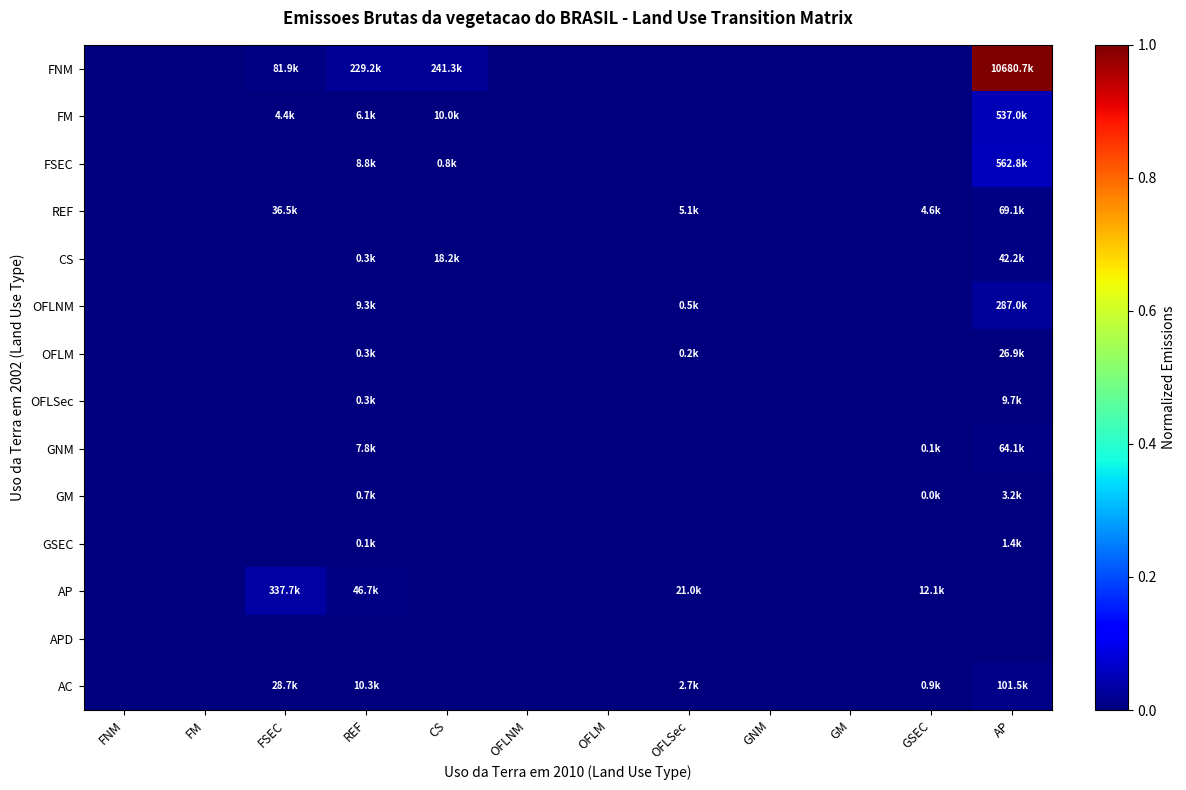

Which series has the largest range (max minus min)?

FNM